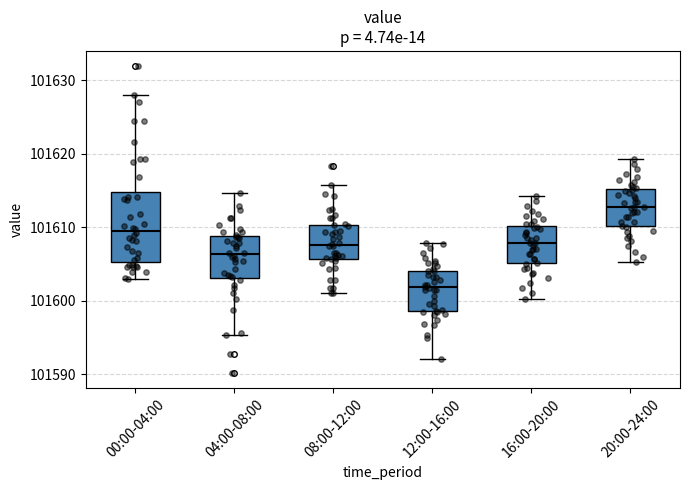

Comparing the boxes themselves (not the whiskers), which one is the tallest?

00:00-04:00